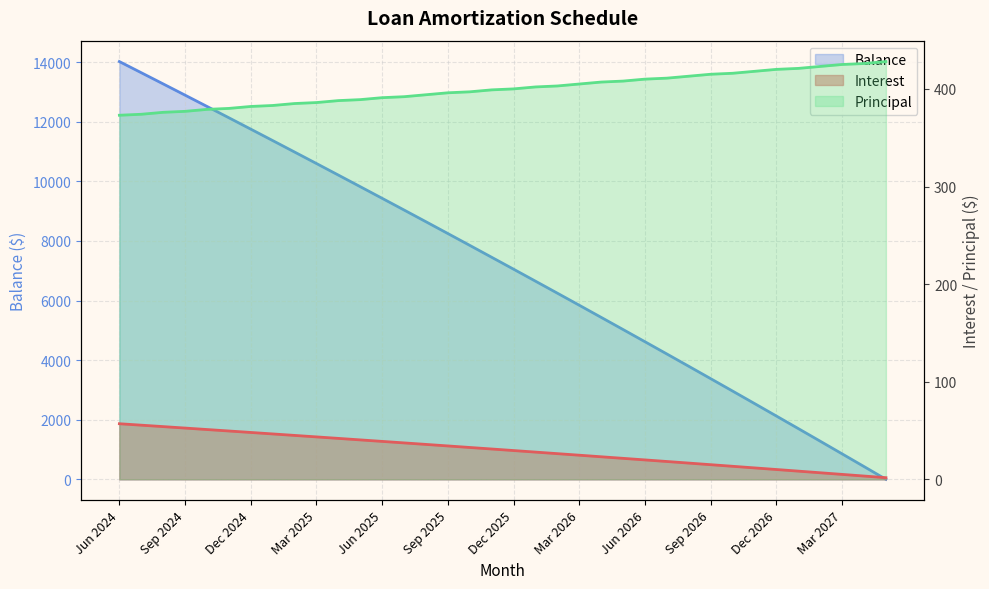

How many lines are shown in the chart?

3